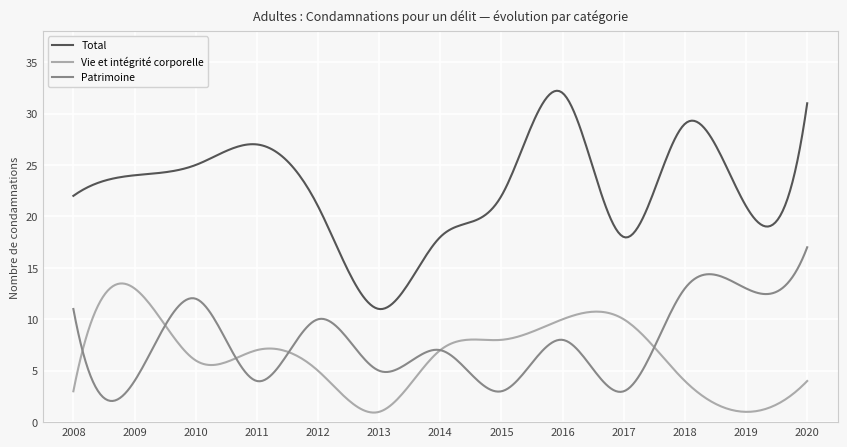

What is the maximum value for Patrimoine?

17.0